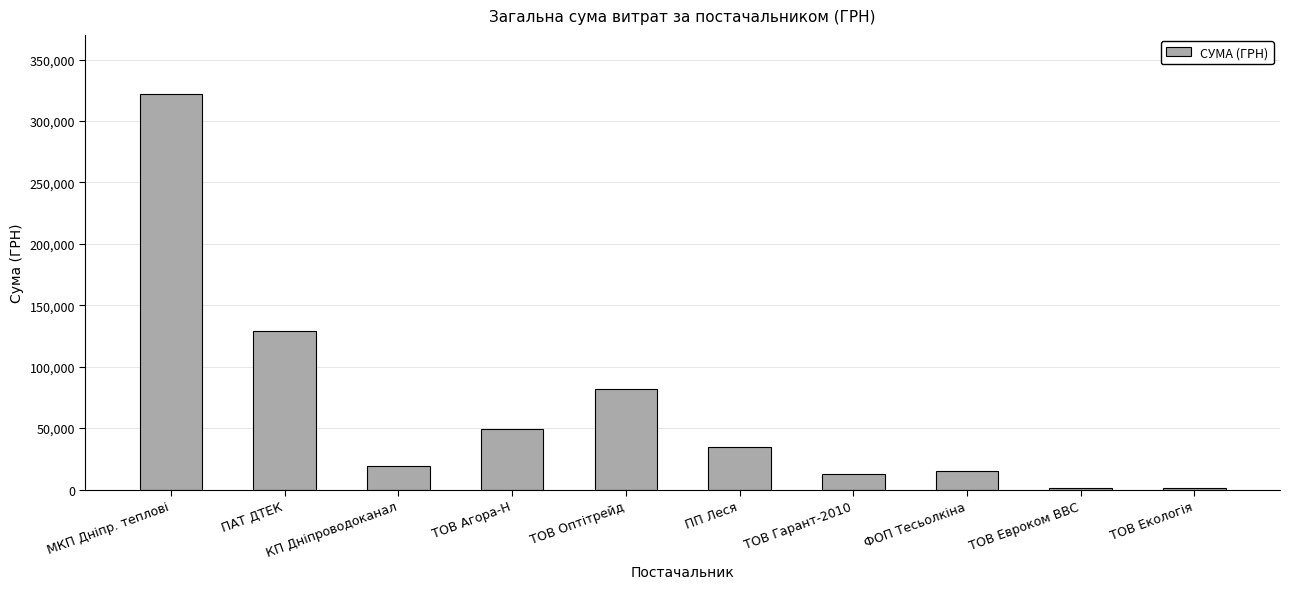

What is the ratio of the value at ПАТ ДТЕК to the value at ФОП Тесьолкіна?

8.4